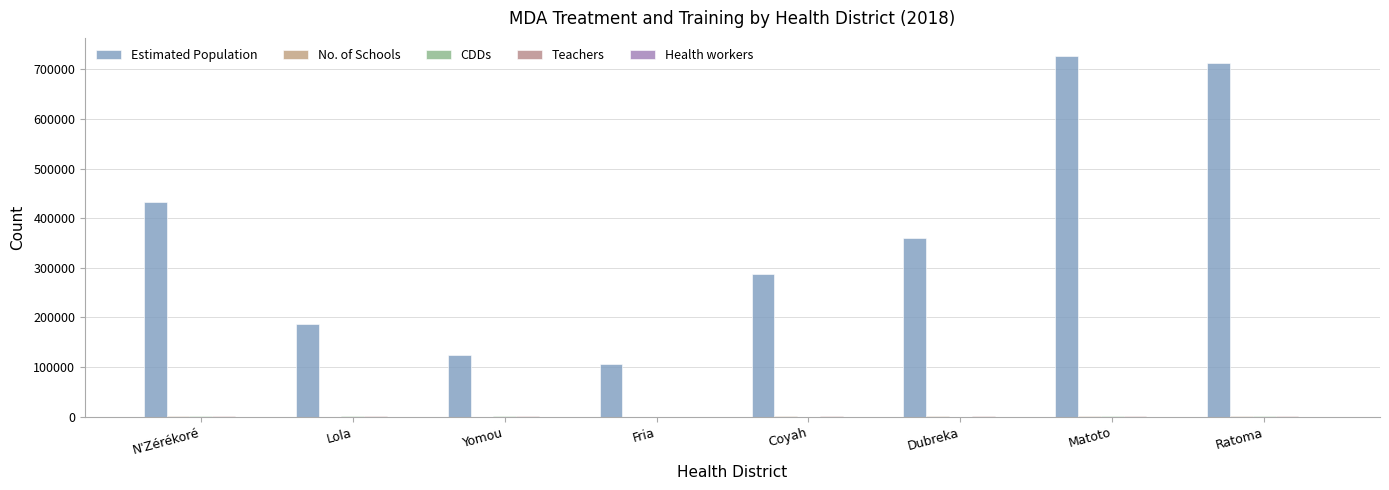

At how many categories does at least one series exceed 458903?

2